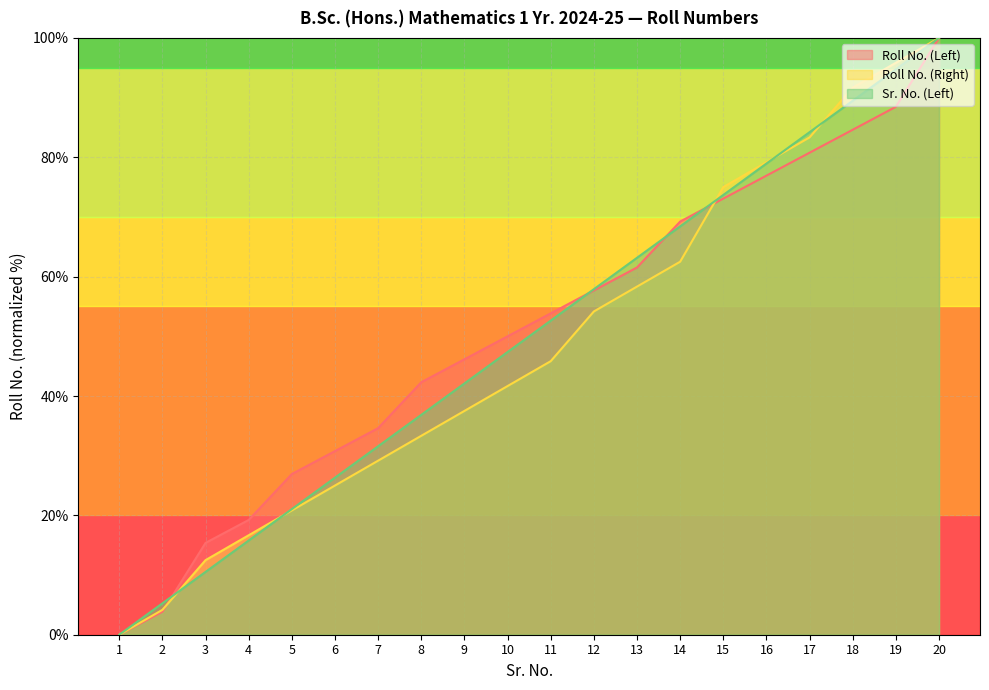

At how many categories does at least one series exceed 85?

3